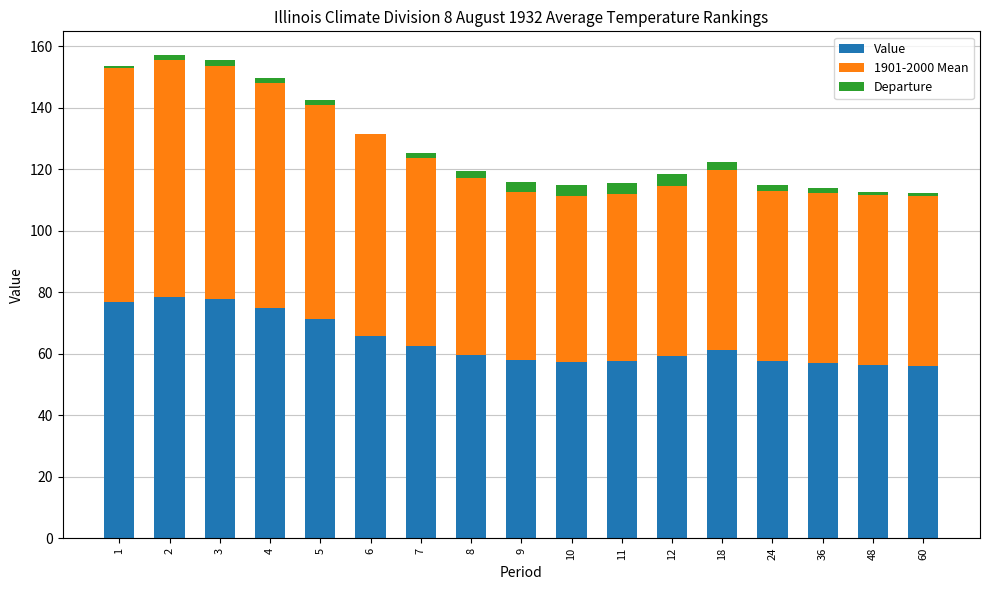

Count the number of categories in the chart.

17